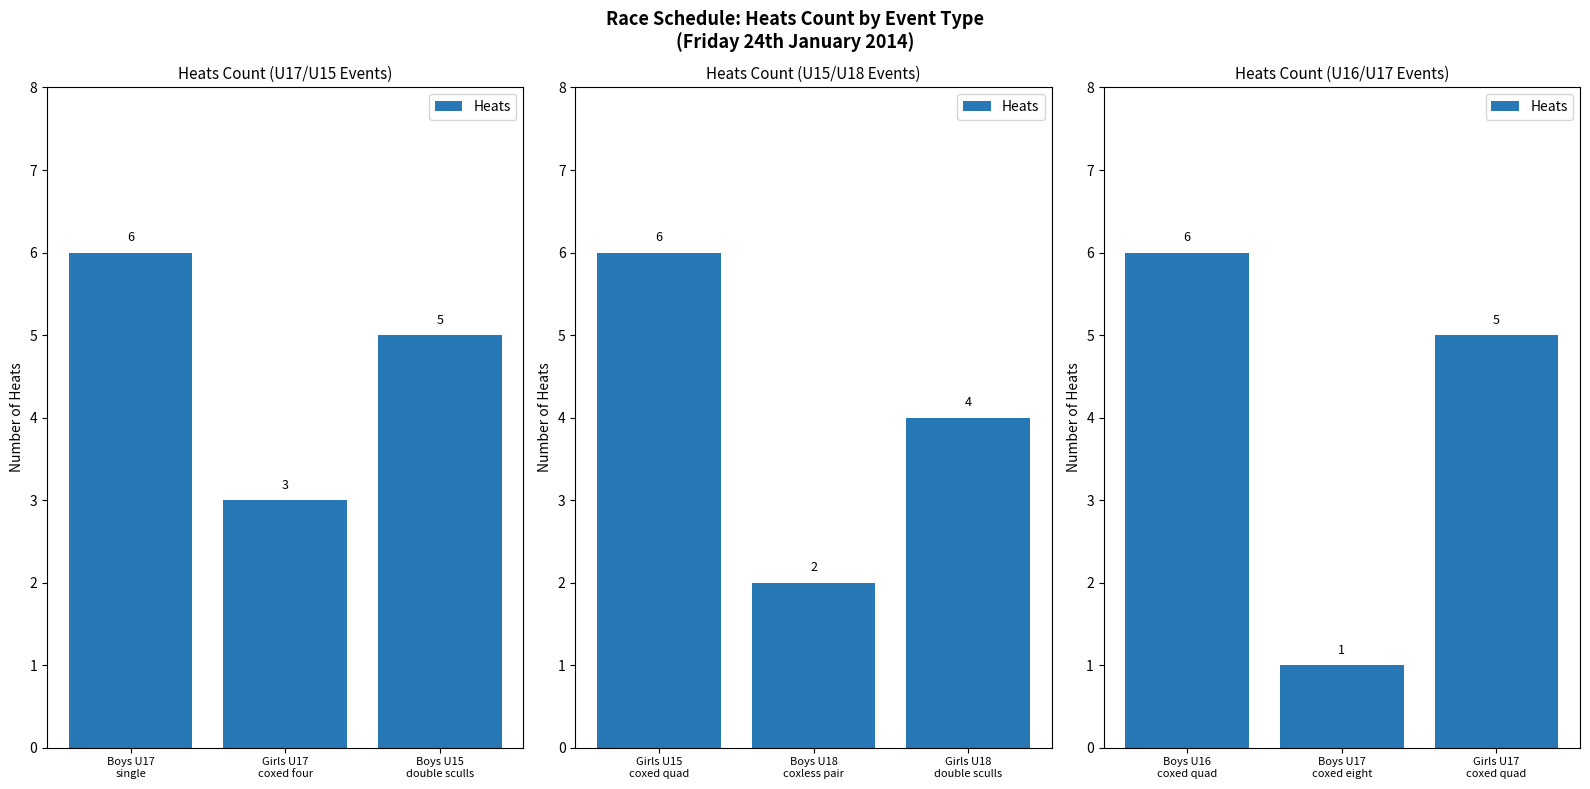

Which has a higher value, Boys U17 coxed eight or Girls U17 coxed quad?

Girls U17 coxed quad